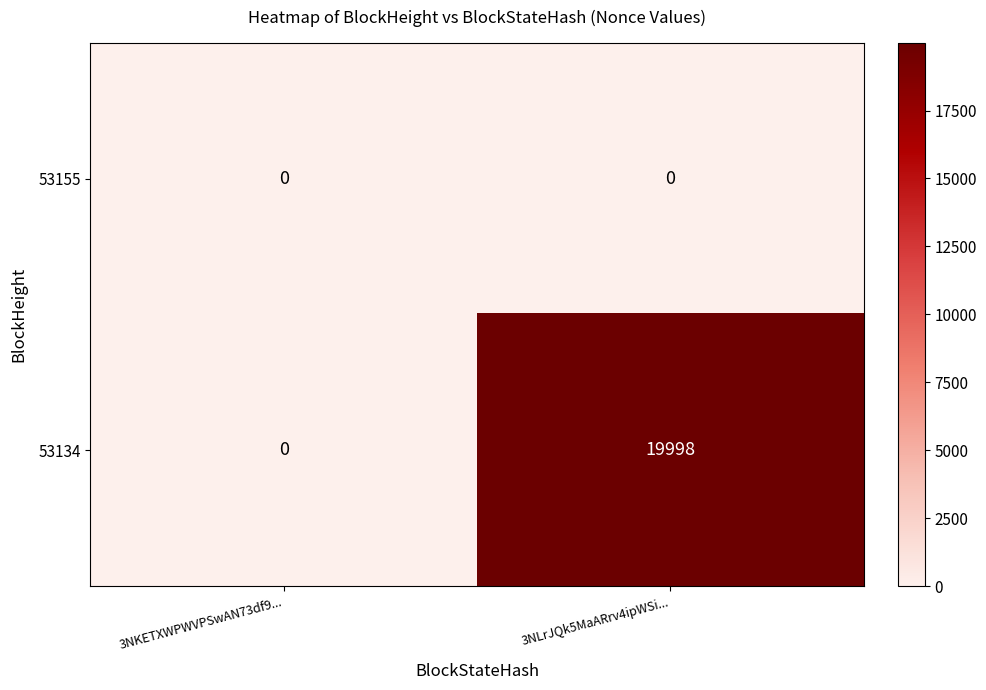

Between 3NKETXWPWVPSwAN73df9... and 3NLrJQk5MaARrv4ipWSi..., which series saw the biggest shift?

53134